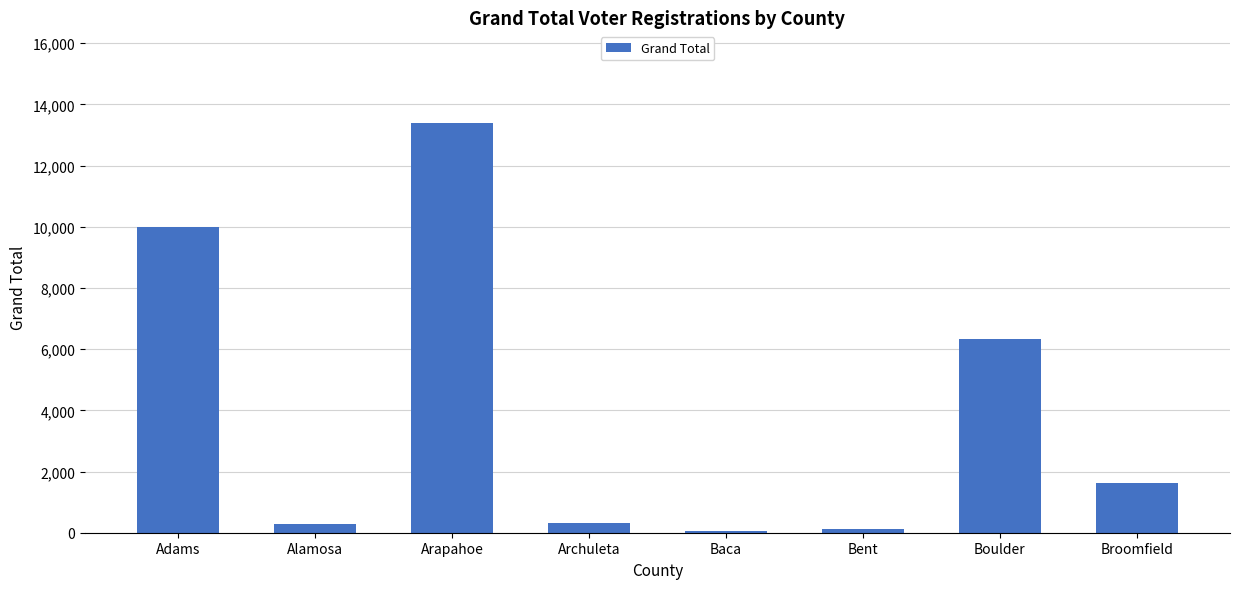

Which has a higher value, Alamosa or Broomfield?

Broomfield